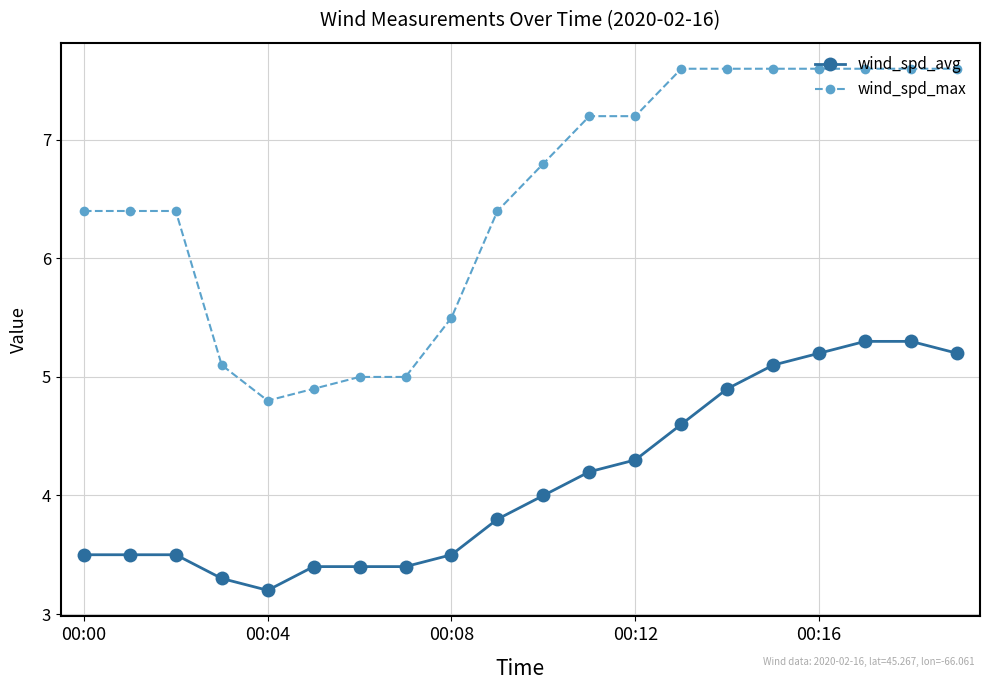

List the series in order of their peak value, highest first.

wind_spd_max, wind_spd_avg